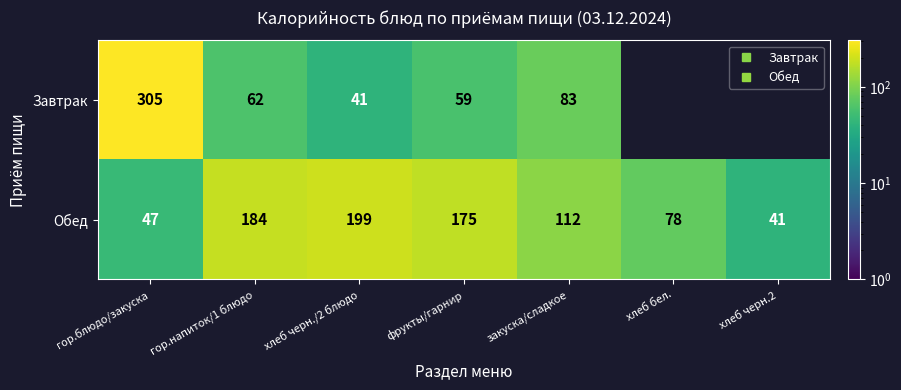

Between гор.блюдо/закуска and хлеб бел., which series saw the biggest shift?

Обед